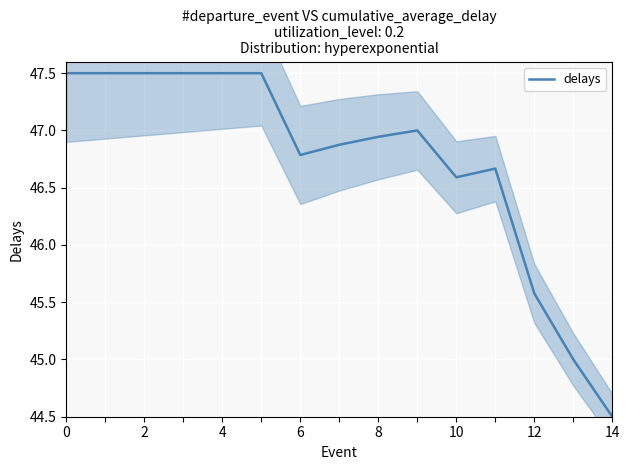

Is this an area chart (filled region under the line)?

No